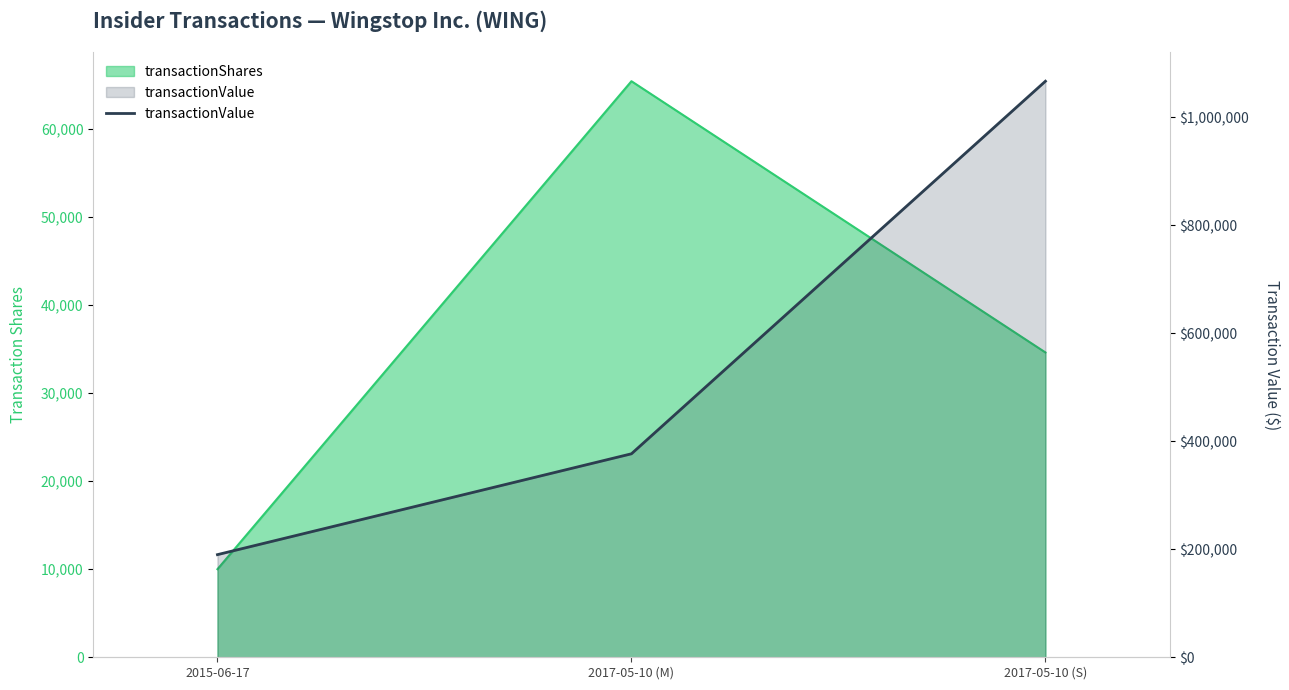

What value does the data have at 2017-05-10 (M), to the nearest 10?

376700